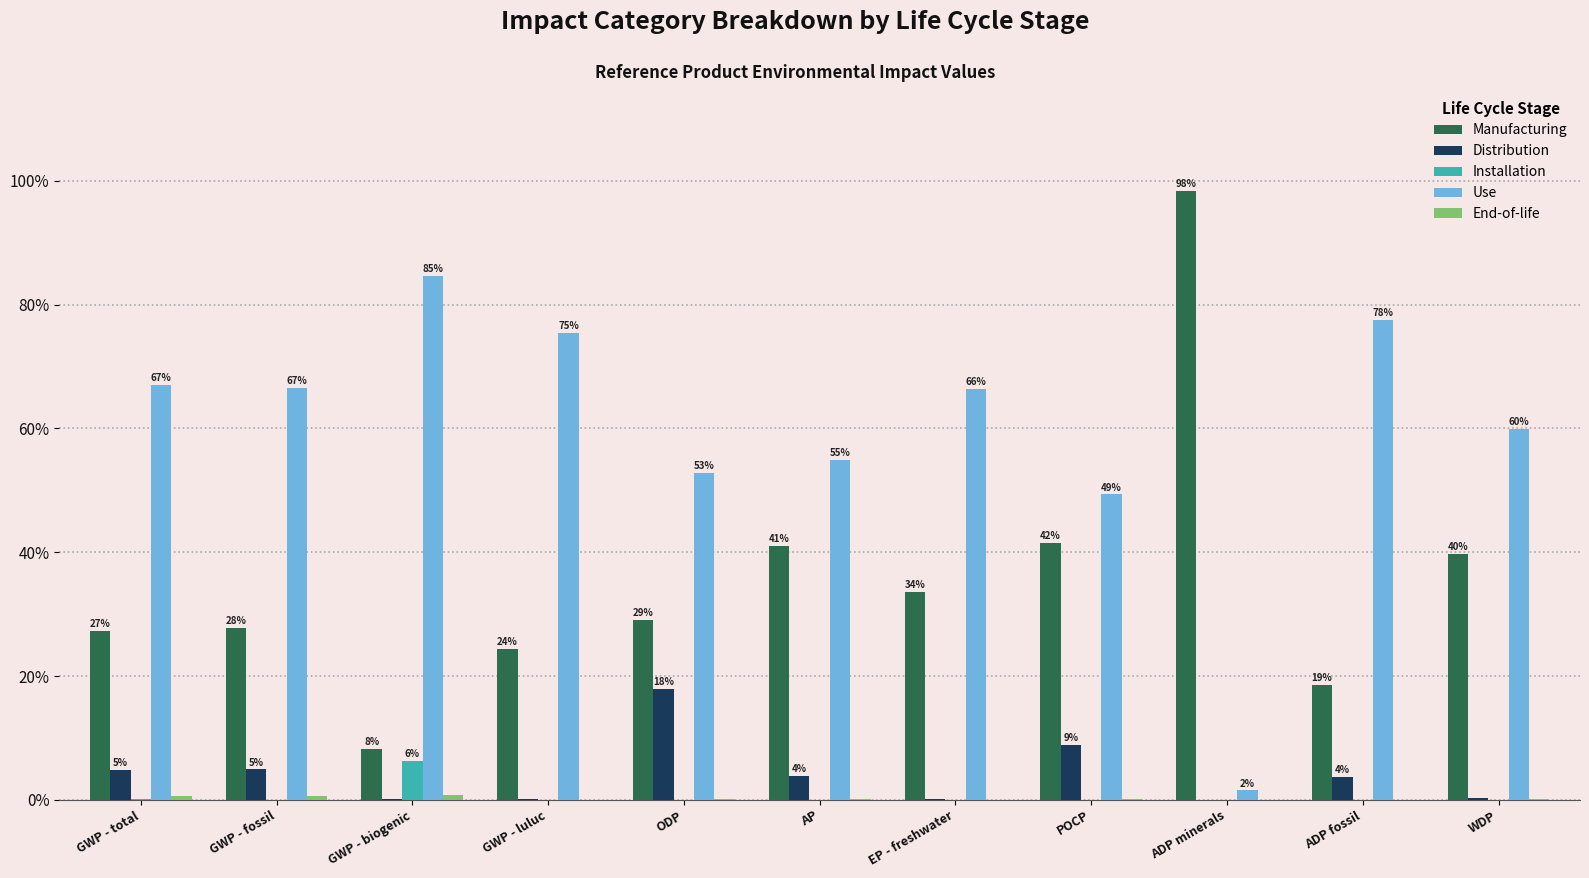

Rank the series at GWP - luluc from highest to lowest value.

Use, Manufacturing, Distribution, End-of-life, Installation